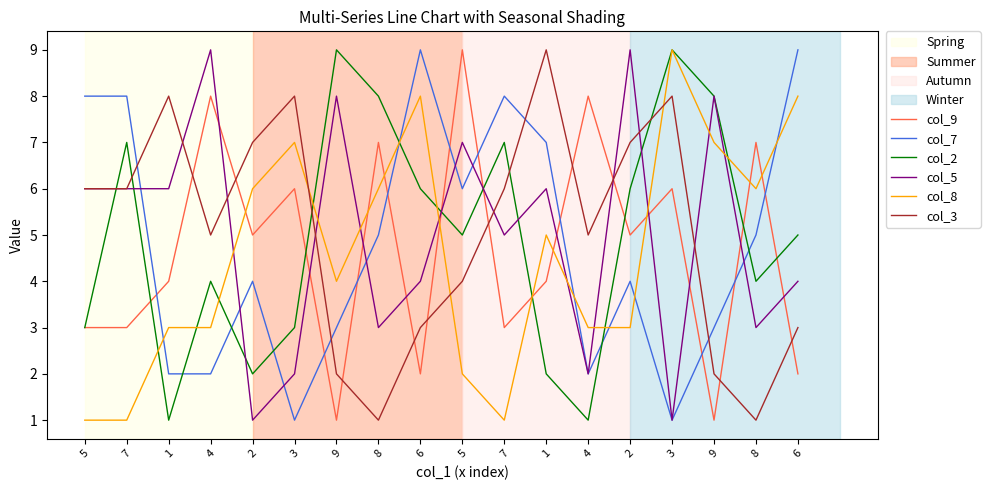

How many lines are shown in the chart?

6